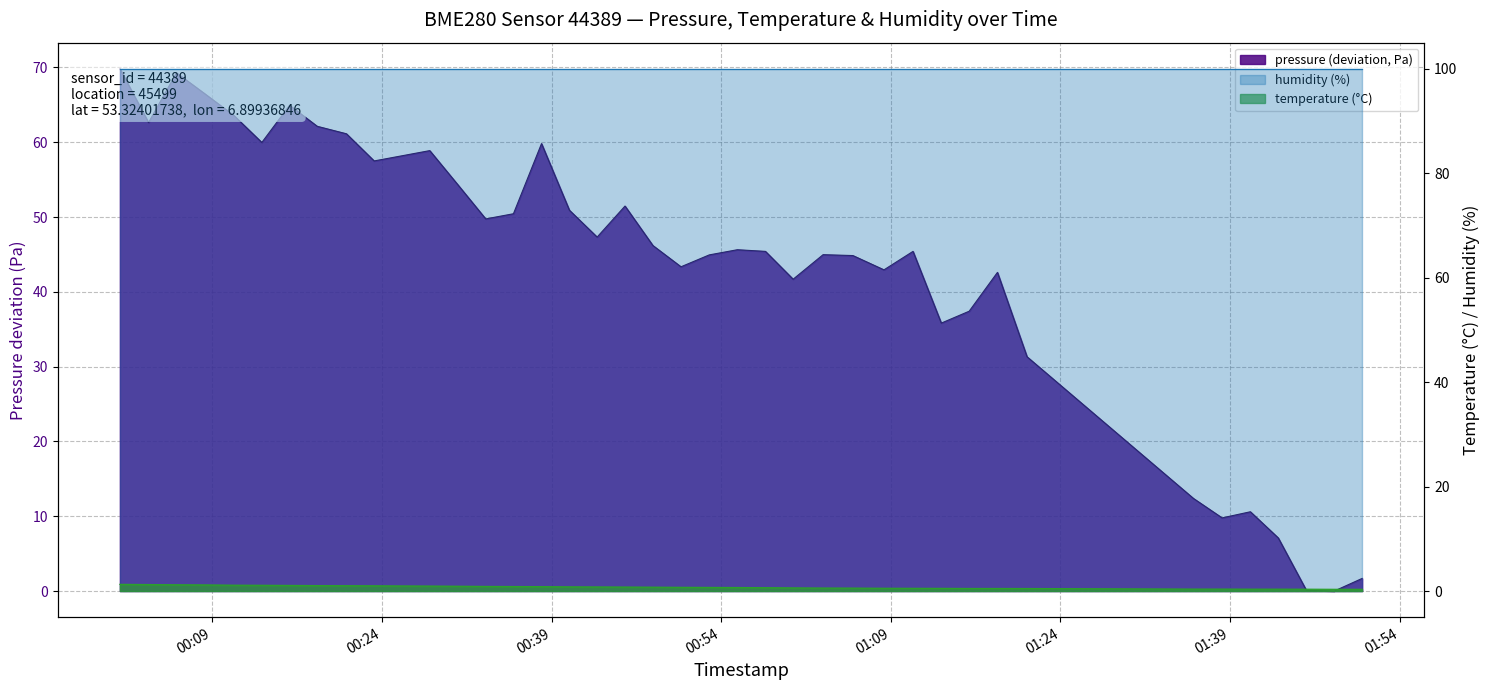

The pressure series shows 28.0 at 18. True or false?

False